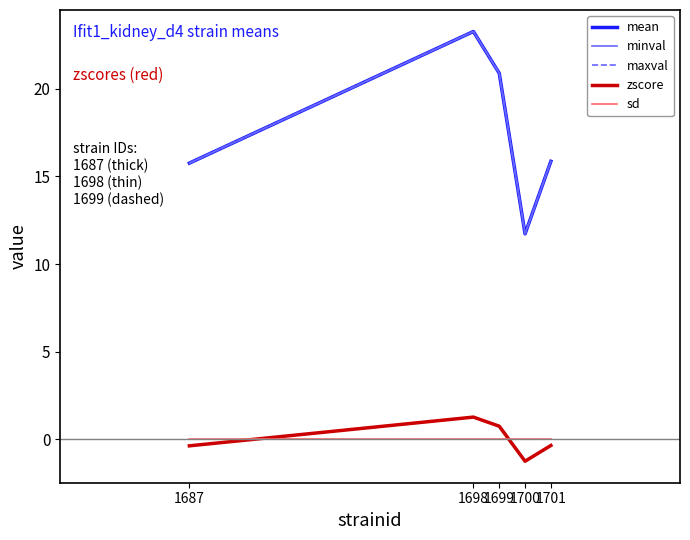

Does the chart display data point markers on the line(s)?

No